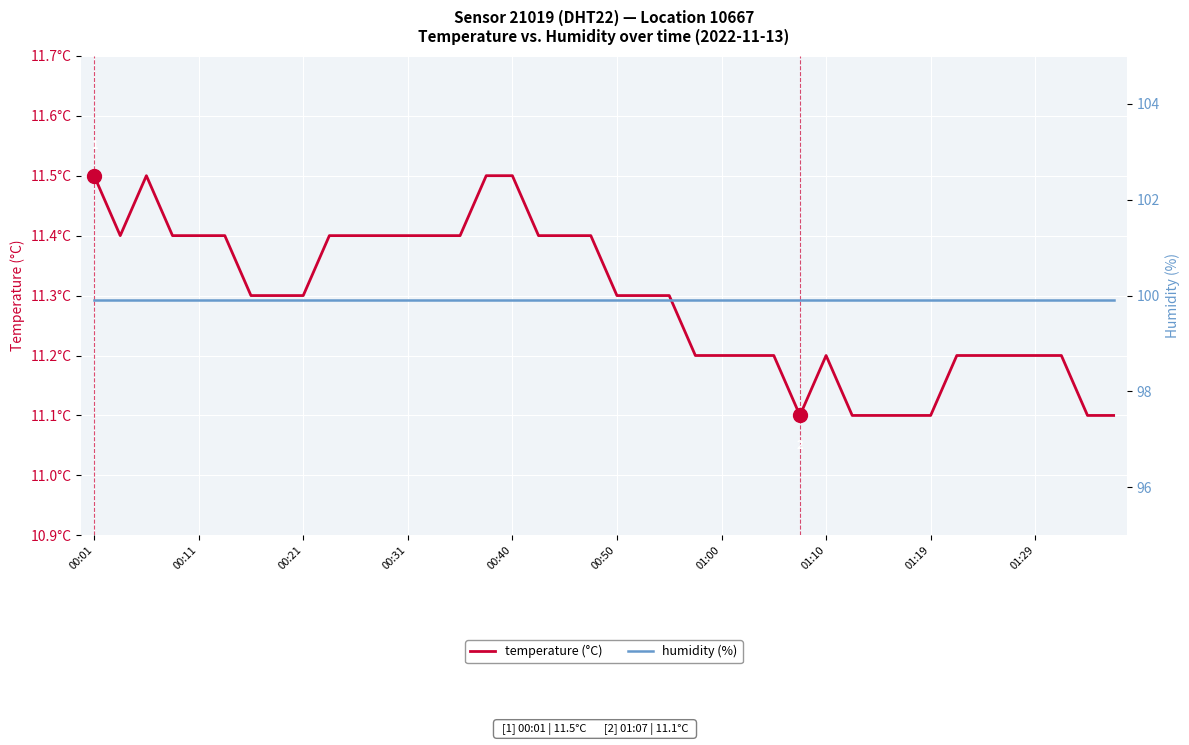

Which series has the widest spread of values?

temperature (°C)